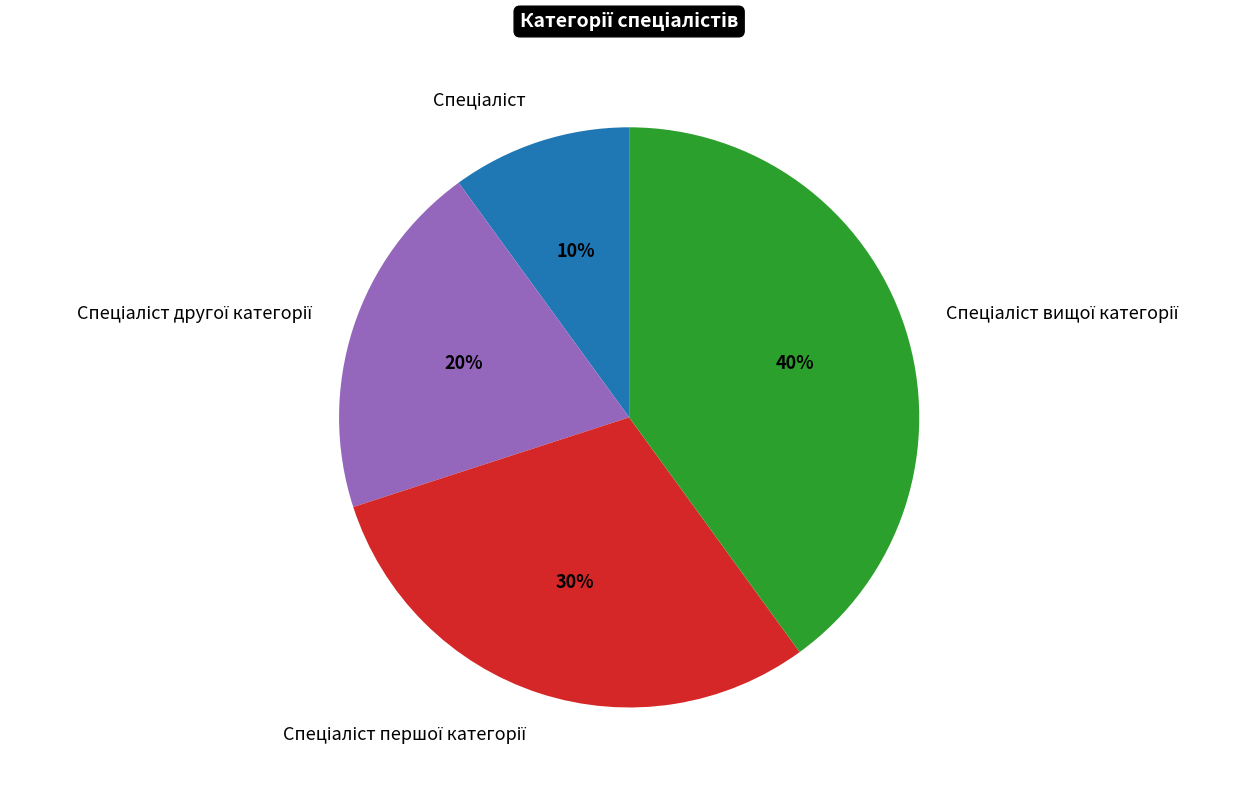

To the nearest percent, what is the difference between the largest and smallest slice percentages?

30%